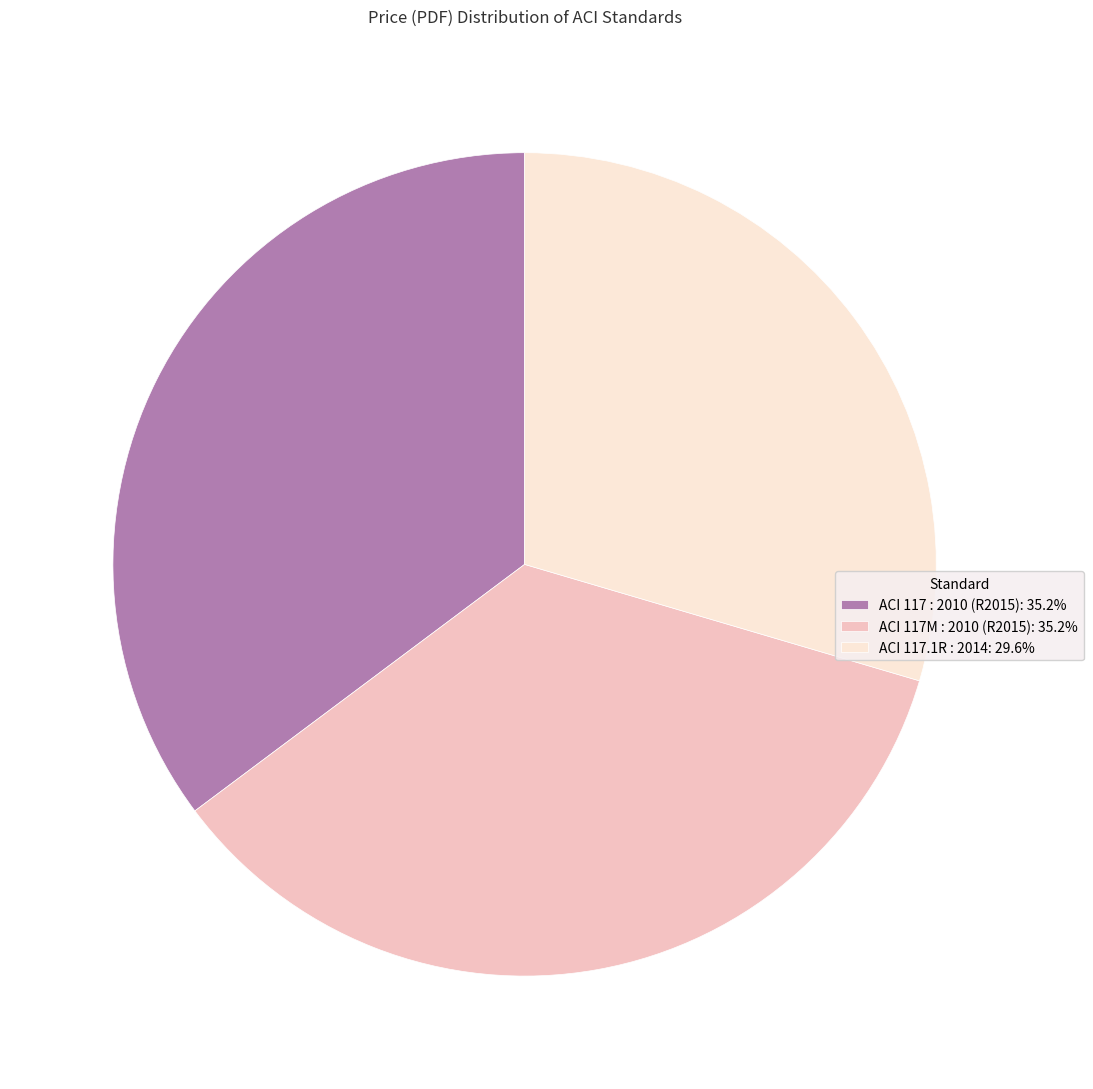

Is there a majority slice in this chart?

No